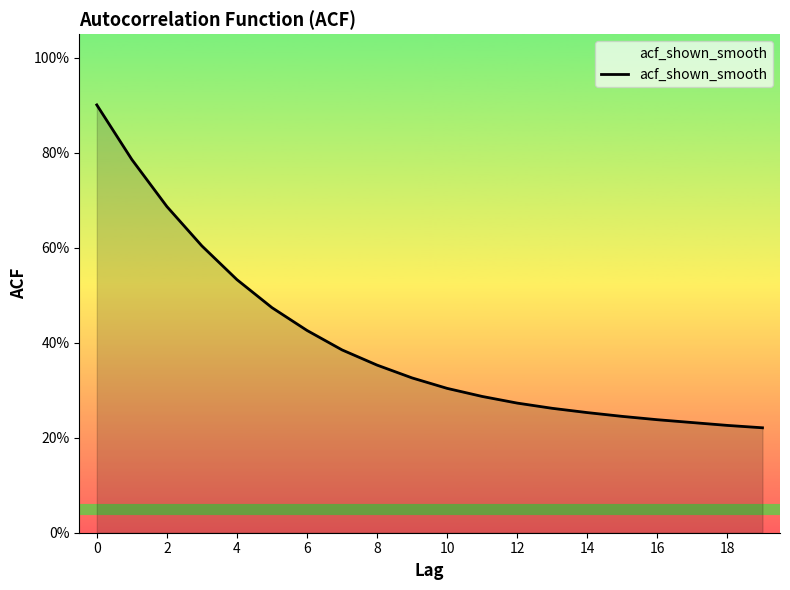

Is this an area chart (filled region under the line)?

Yes